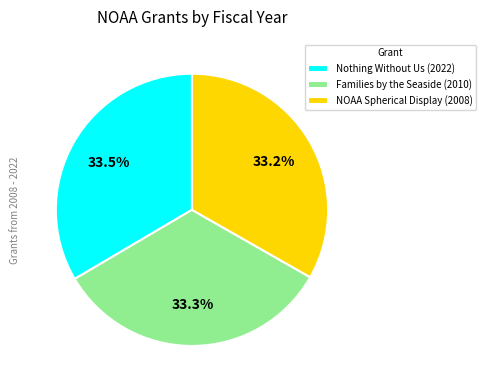

To the nearest percent, what percentage of the pie is Families by the Seaside (2010)?

33%